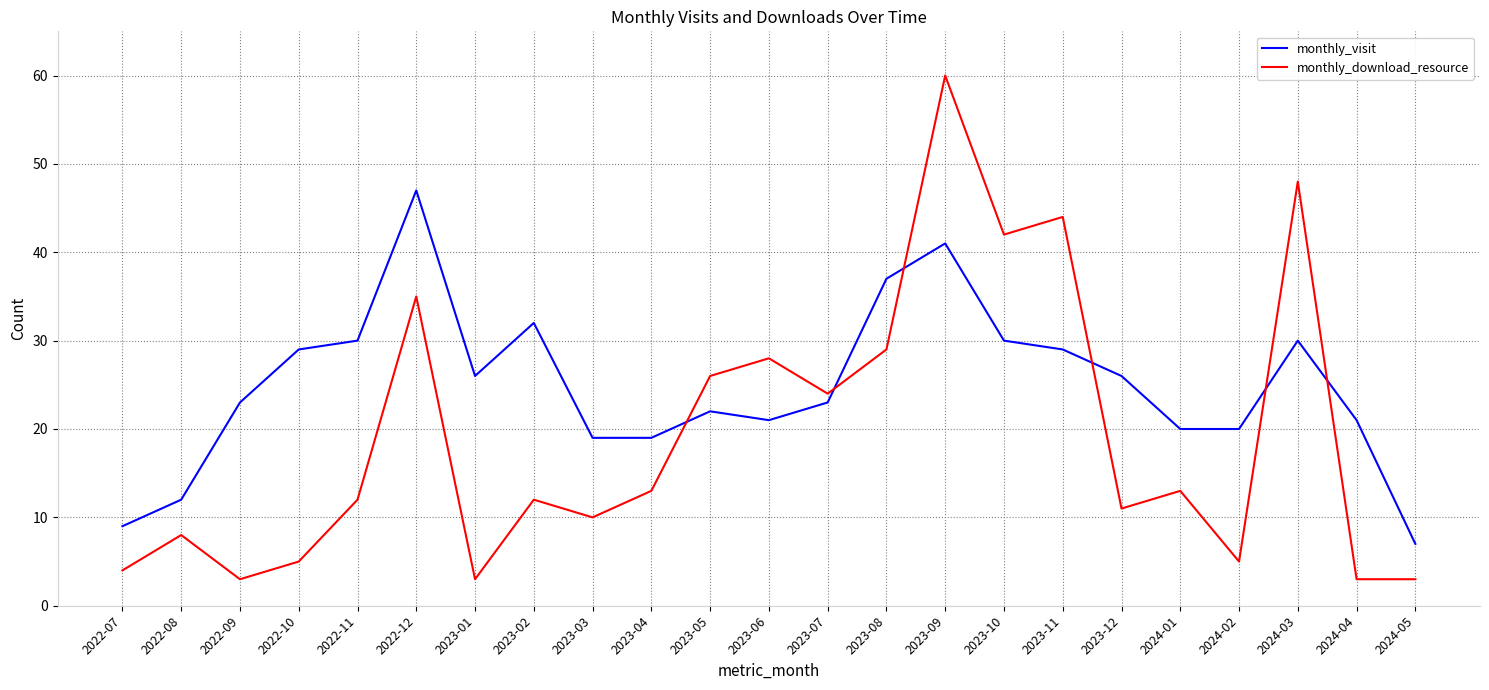

At which category does monthly_download_resource reach its first local peak?

2022-08